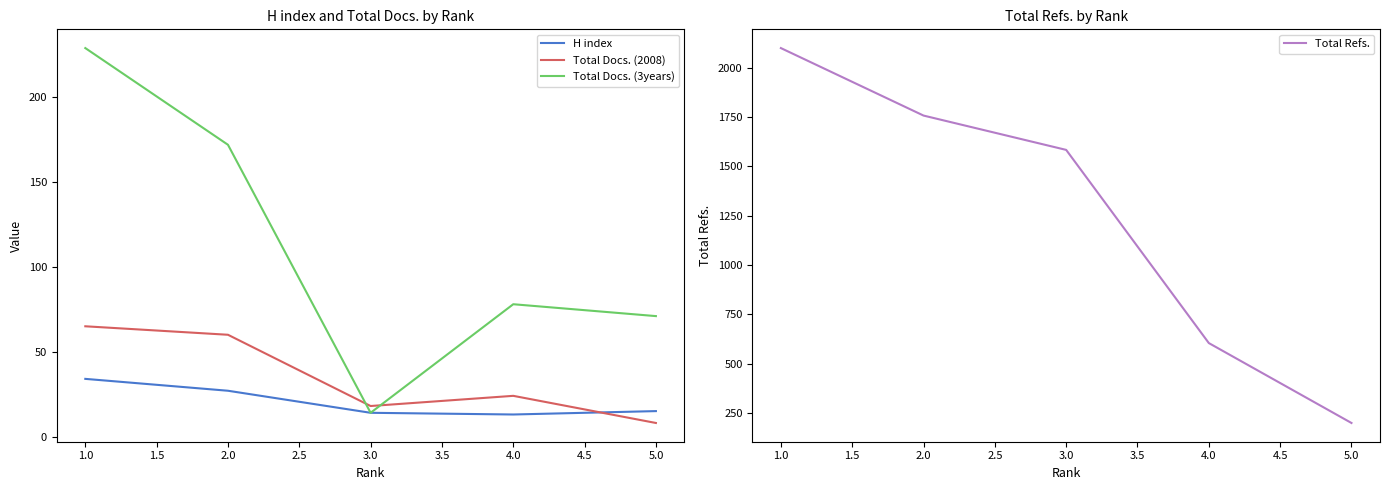

What is the minimum value for Total Docs. (3years)?

14